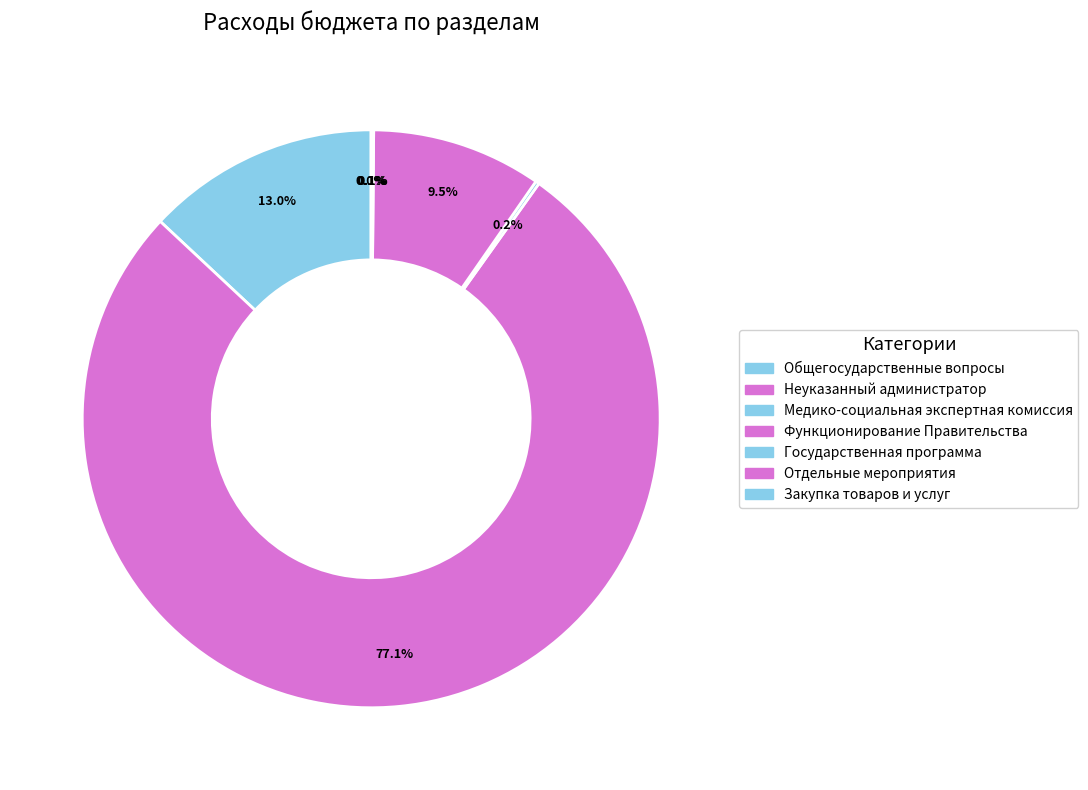

What percentage is the Общегосударственные вопросы slice, to the nearest percent?

13%